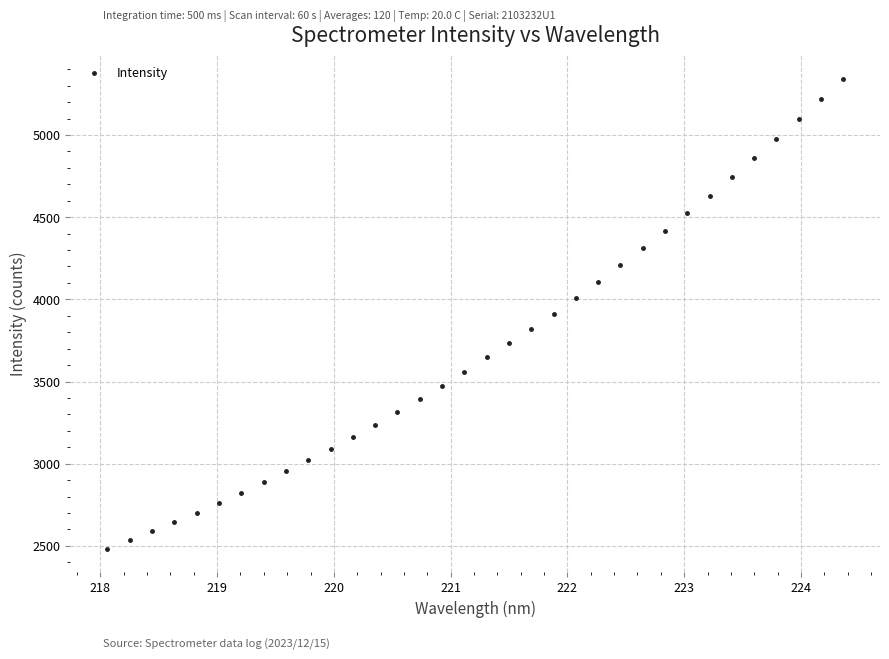

What is the range of Y values (max minus min)?

2857.1